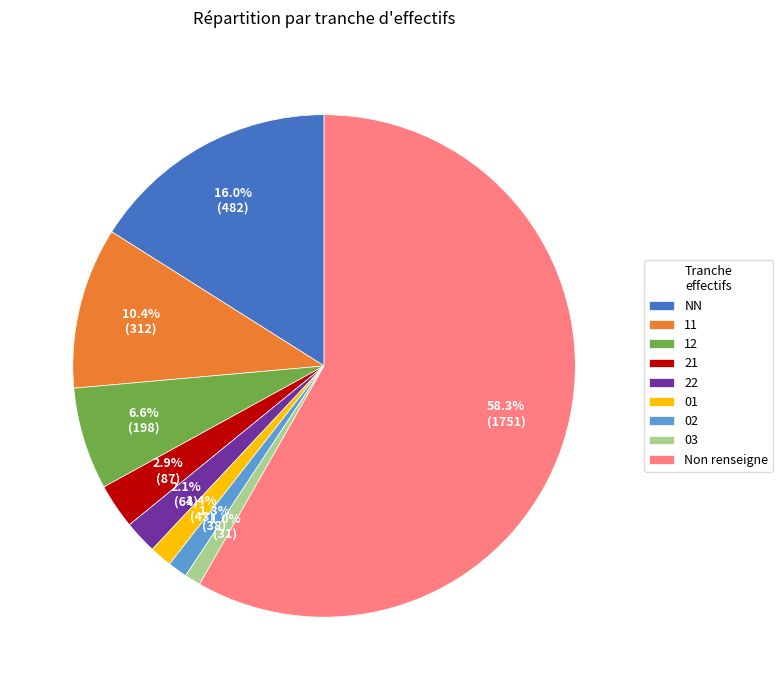

To the nearest percent, what is the difference between the 01 and 11 slice percentages?

9%